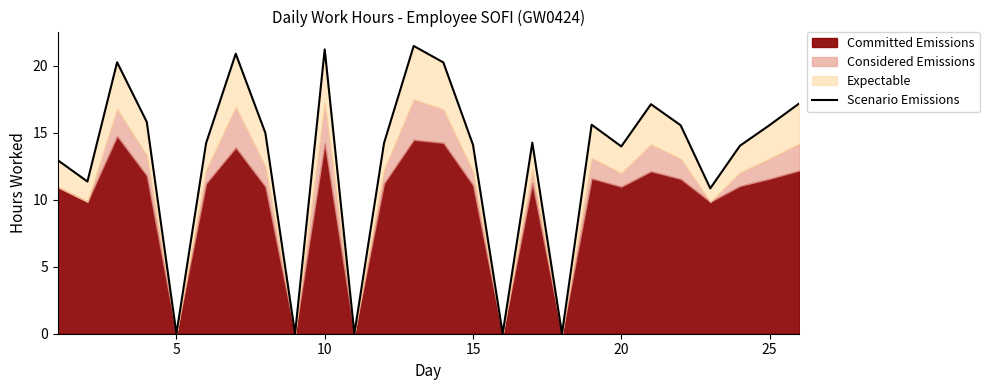

How many interior local valleys (lower than both neighbors) does the data have?

8